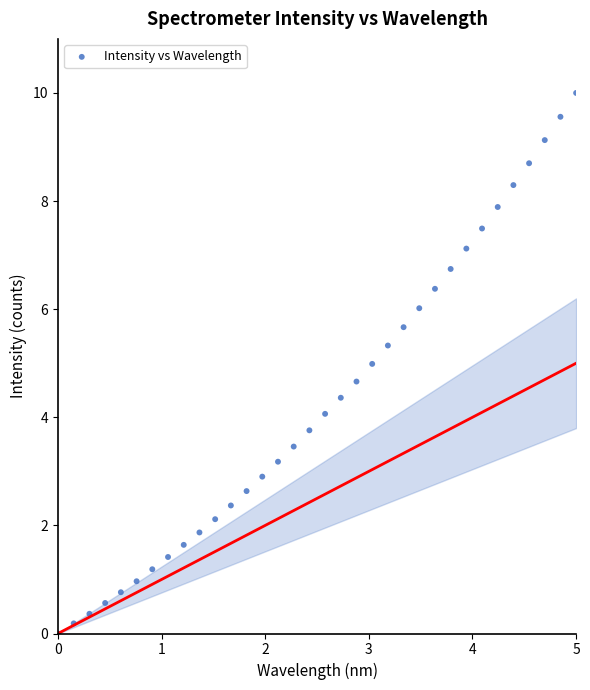

What is the range of Y values (max minus min)?

10.0